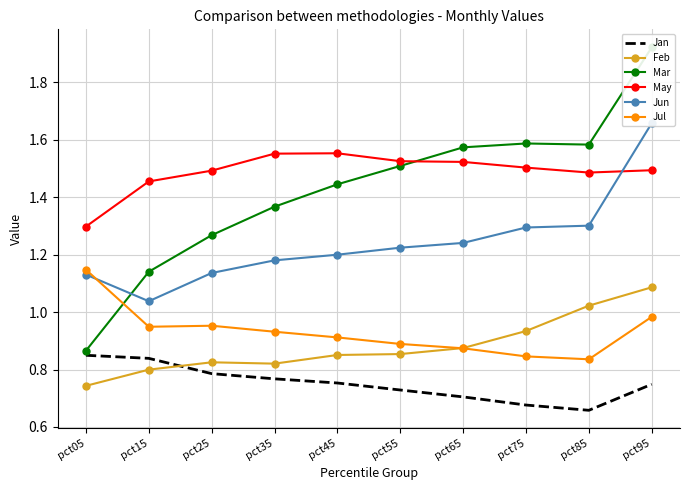

What is the value of the Jun point at the 3rd from the left?

1.1